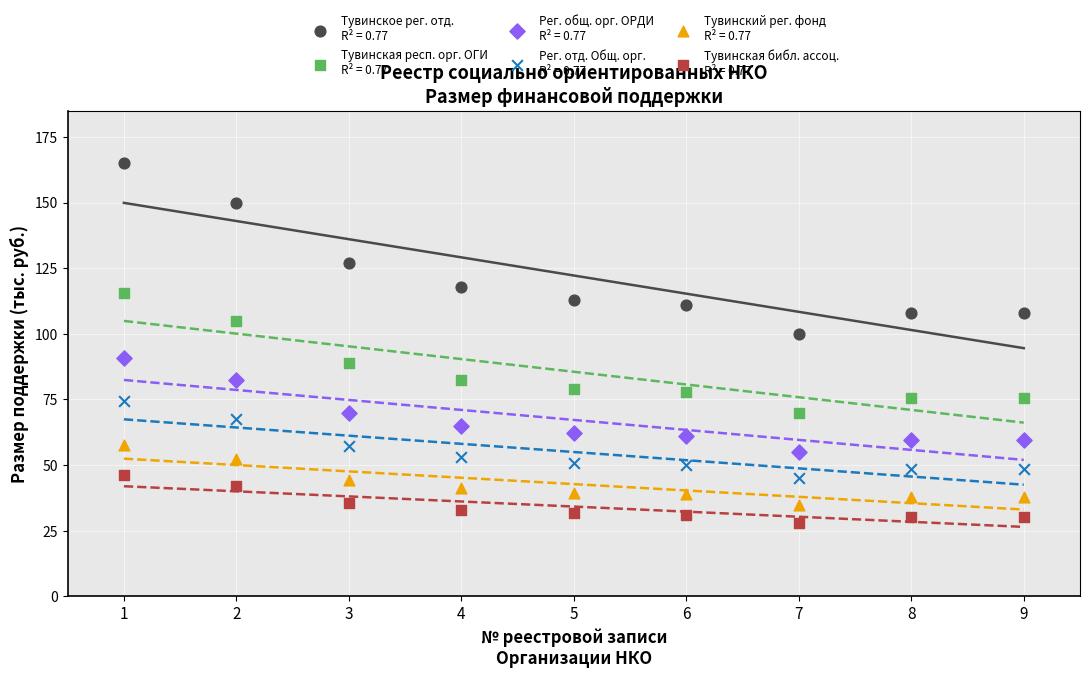

Across all data points, what is the range of X values (max minus min)?

8.0